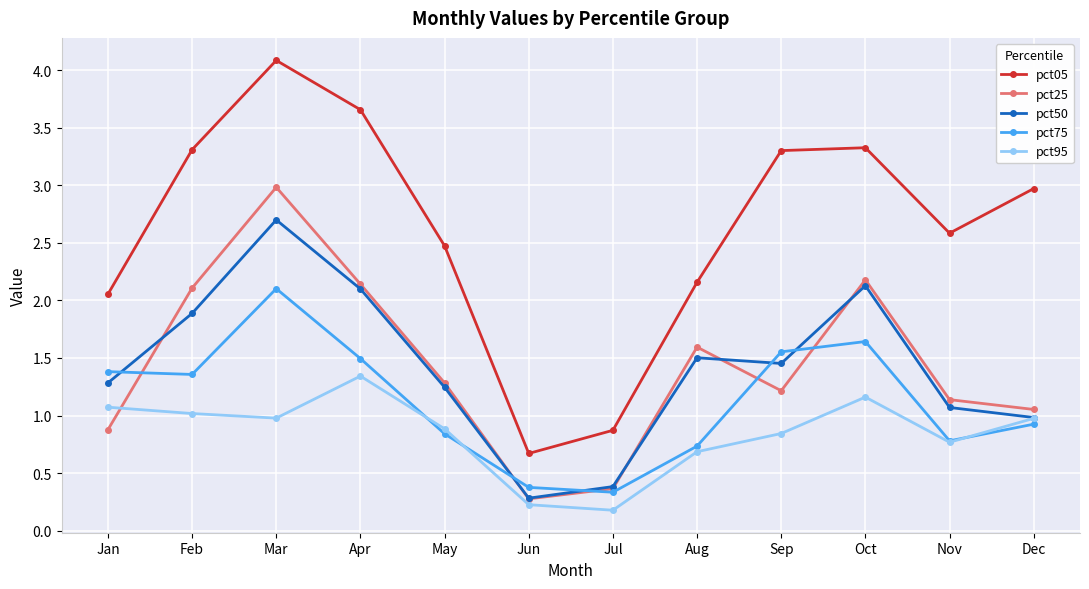

At which label is pct05 closest to 2?

Jan